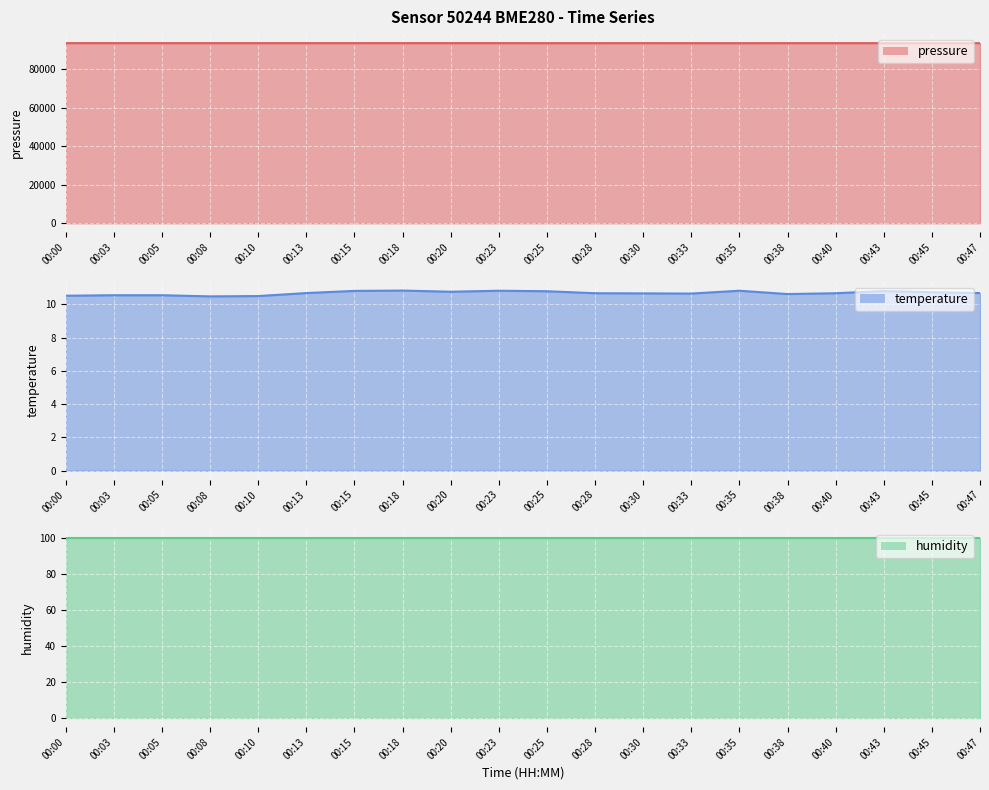

Is it true that temperature equals 17.4 at 00:00?

False